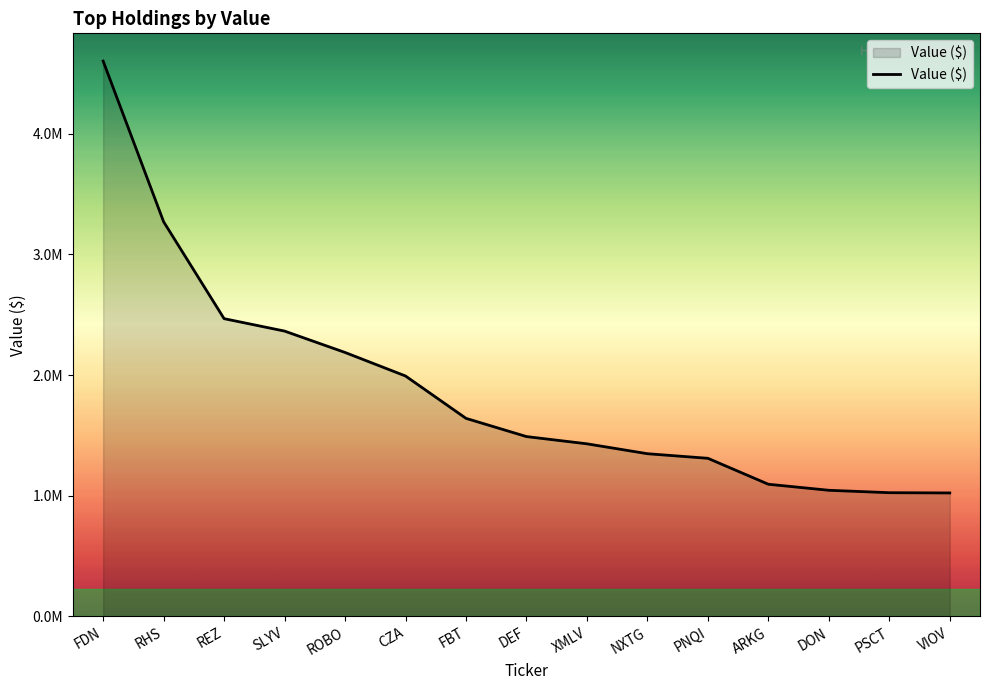

Rank the categories by value from lowest to highest.

VIOV, PSCT, DON, ARKG, PNQI, NXTG, XMLV, DEF, FBT, CZA, ROBO, SLYV, REZ, RHS, FDN